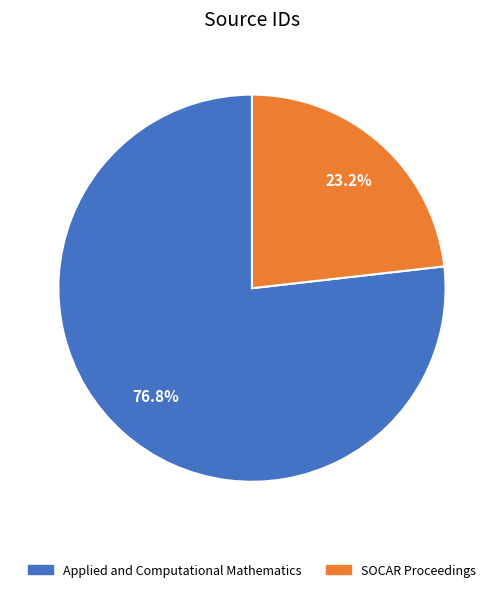

What is the total percentage of Applied and Computational Mathematics and SOCAR Proceedings?

100.0%